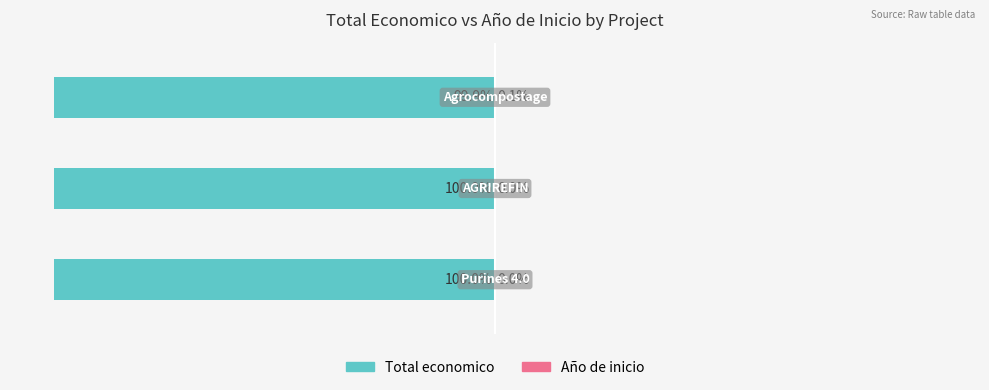

Does the chart contain stacked bars?

No